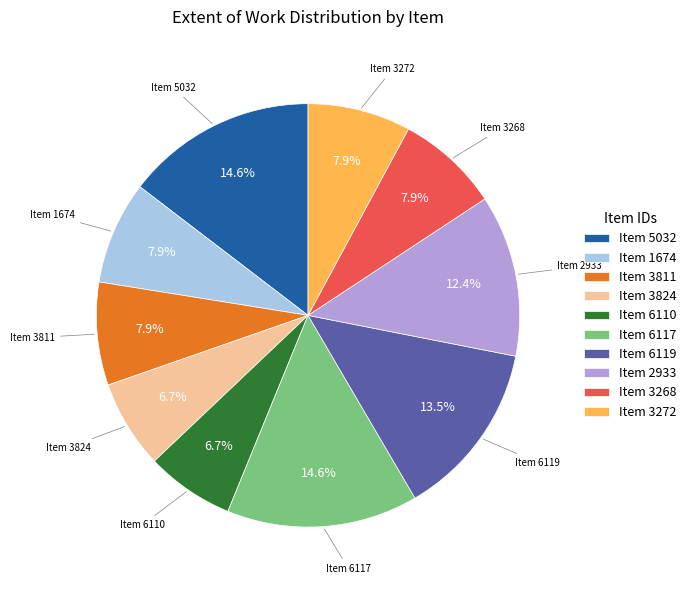

Count the number of slices in the pie.

10